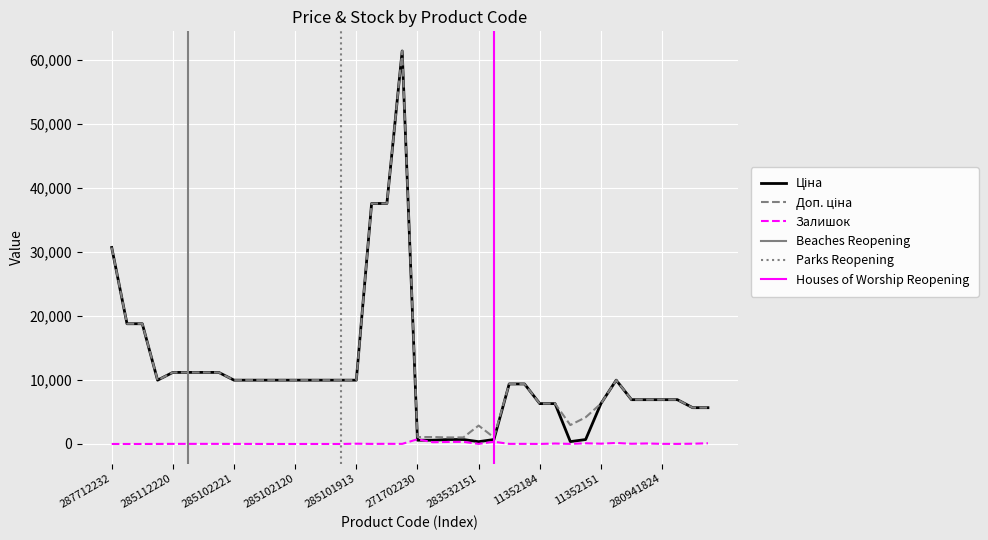

What is the average value of the Ціна series?

11021.0